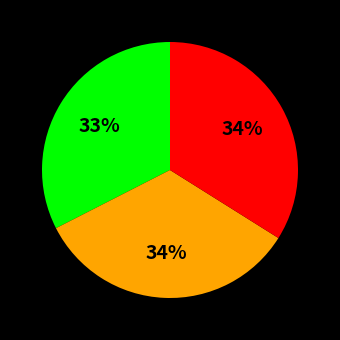

Is there any slice that represents more than half of the pie?

No